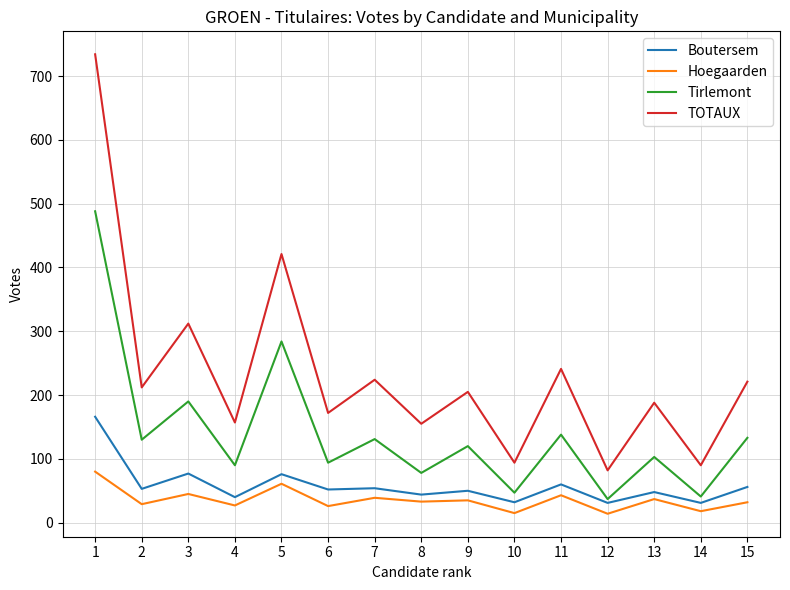

Where is the first local minimum for Boutersem?

2